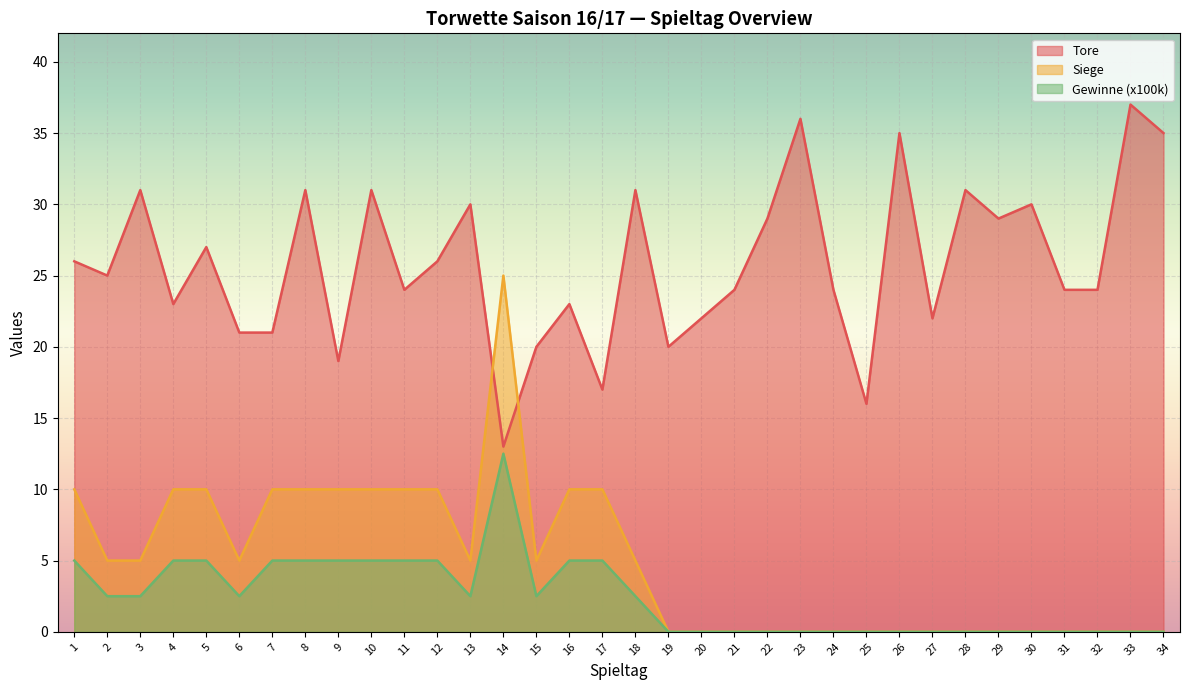

What is the greatest value displayed?

37.0